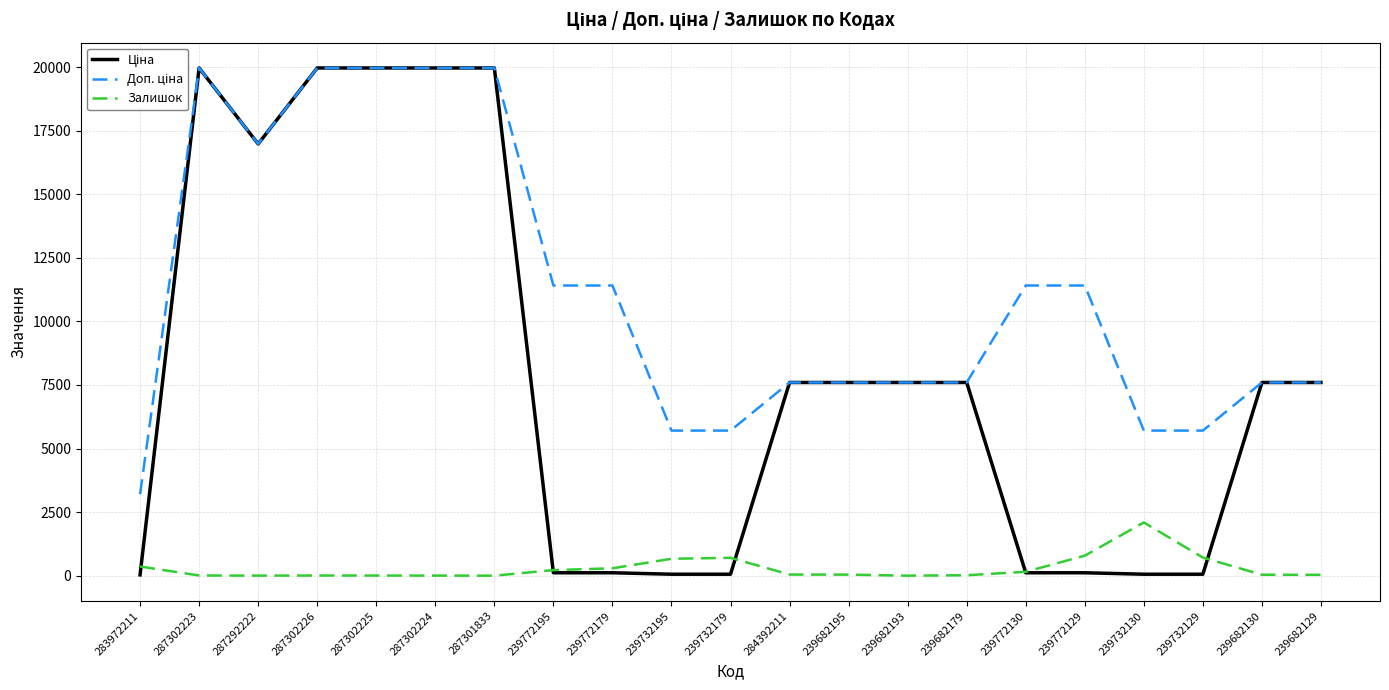

What is the greatest value displayed?

19964.2